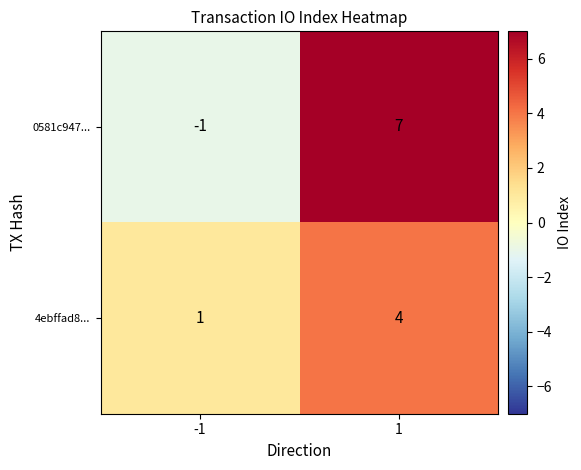

What is the sum of the 4ebffad8... values at 1 and -1?

5